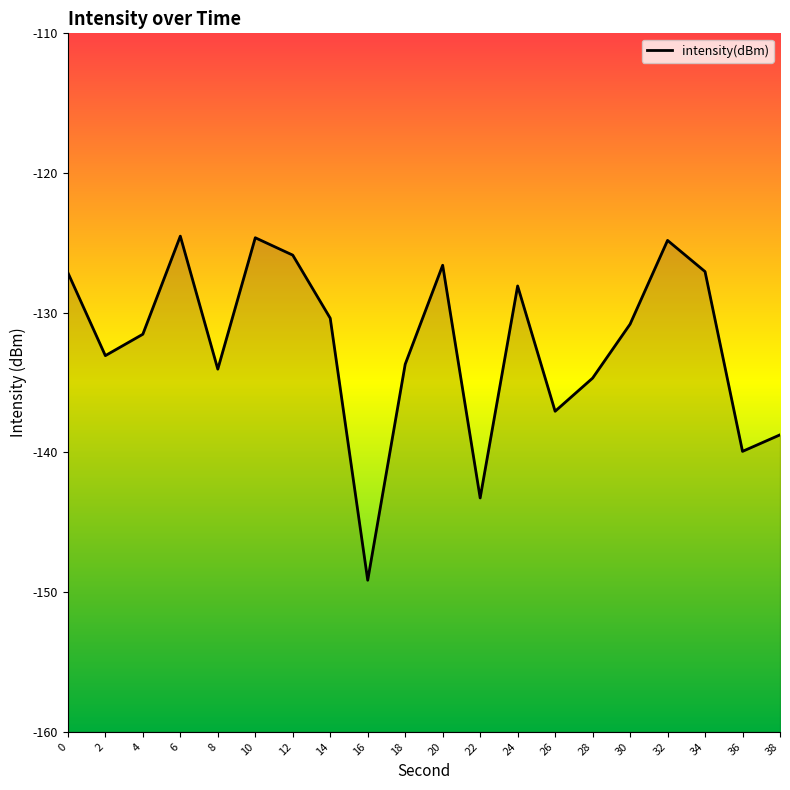

List the labels in order of value, largest first.

6, 10, 32, 12, 20, 34, 0, 24, 14, 30, 4, 2, 18, 8, 28, 26, 38, 36, 22, 16